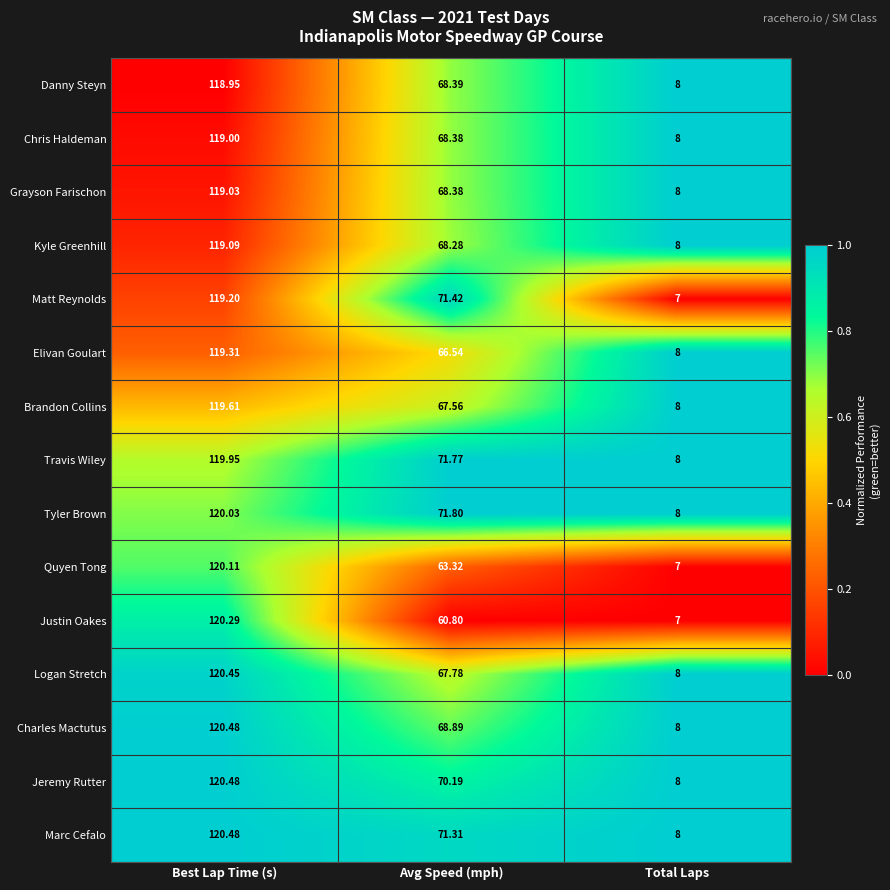

Rank the categories by Elivan Goulart value from highest to lowest.

Best Lap Time (s), Avg Speed (mph), Total Laps